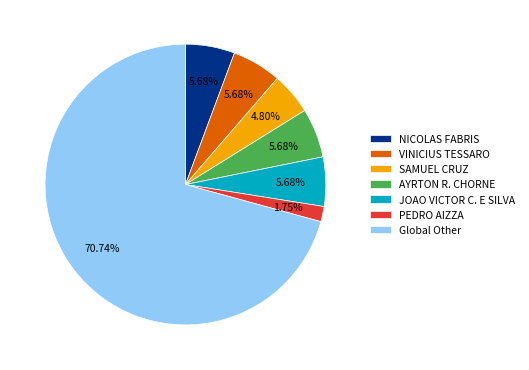

To the nearest percent, what is the average slice percentage?

14%